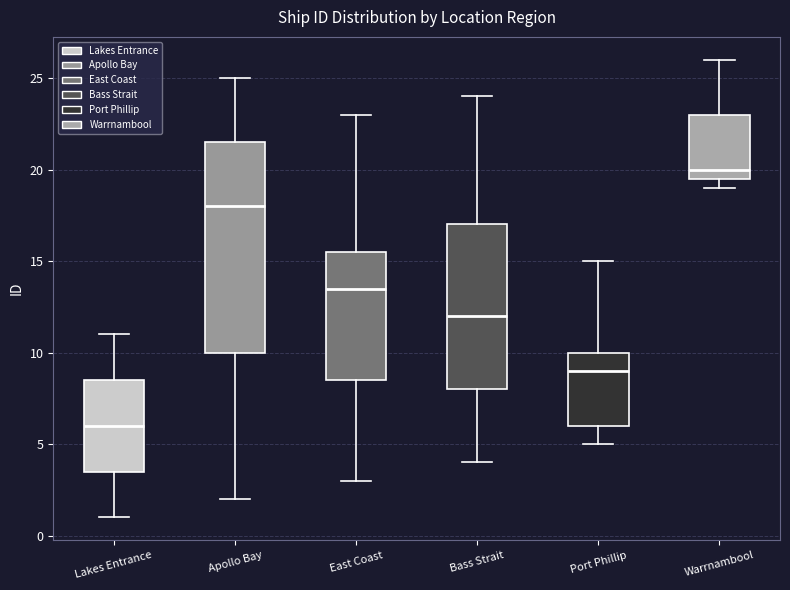

Reading left to right, transcribe this box plot: for each box, give where its median line is, the range the box spans, and where its two whiskers end, as read against the y-axis. The values are not printed on the chart, so give them approximately, as read against the axis.

Lakes Entrance: median 6.0, box 3.5 to 8.5, whiskers 1.0 to 11.0
Apollo Bay: median 18.0, box 10.0 to 21.5, whiskers 2.0 to 25.0
East Coast: median 13.5, box 8.5 to 15.5, whiskers 3.0 to 23.0
Bass Strait: median 12.0, box 8.0 to 17.0, whiskers 4.0 to 24.0
Port Phillip: median 9.0, box 6.0 to 10.0, whiskers 5.0 to 15.0
Warrnambool: median 20.0, box 19.5 to 23.0, whiskers 19.0 to 26.0